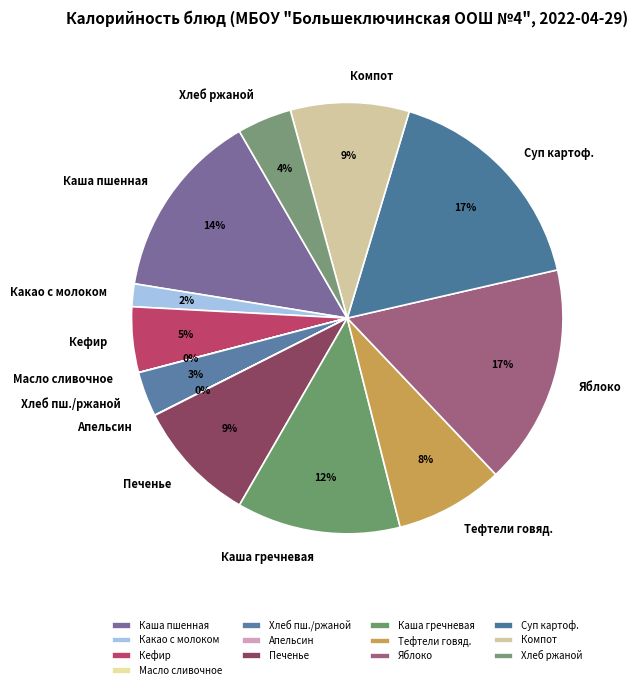

Is there any slice that represents more than half of the pie?

No